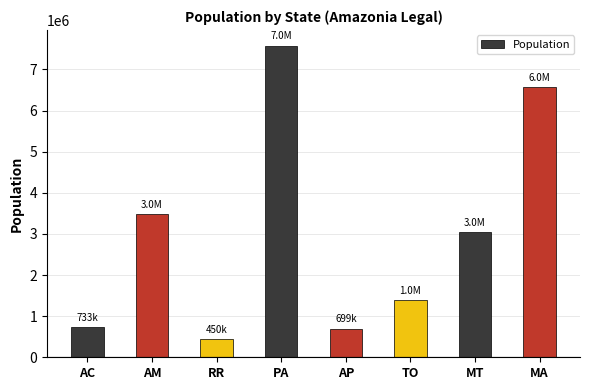

What is the value of the 4th bar from the left?

7581051